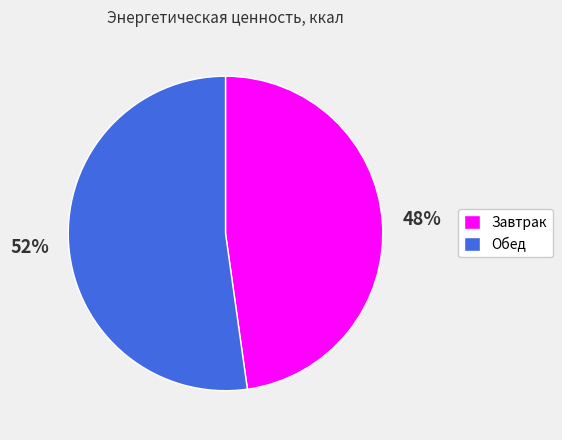

What is the smallest slice in the pie chart?

Завтрак